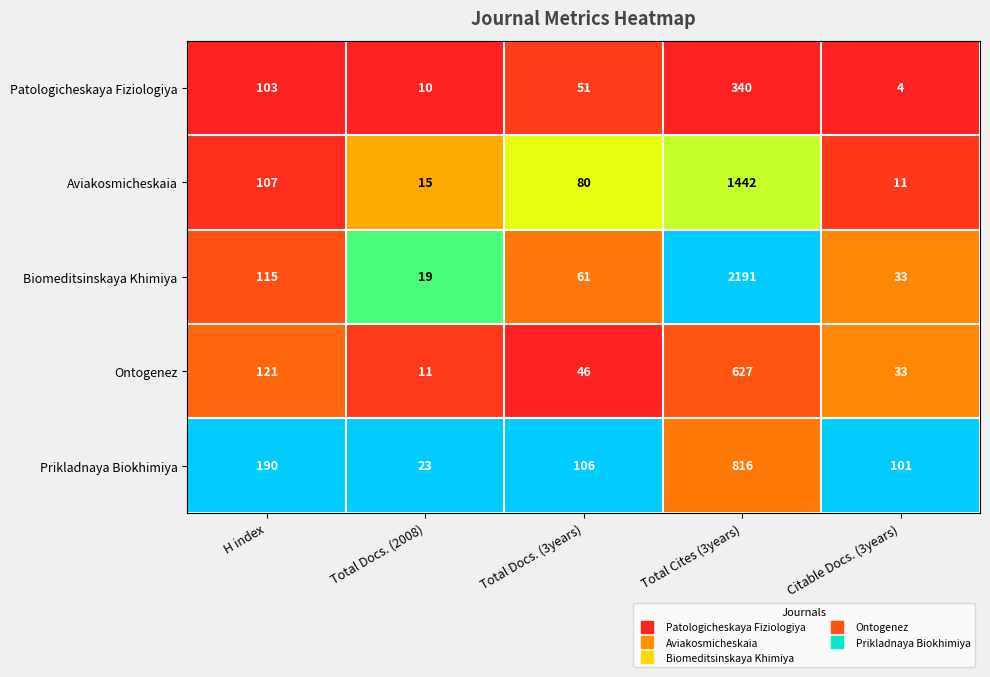

Rank the series by their average value, from lowest to highest.

Patologicheskaya Fiziologiya, Ontogenez, Prikladnaya Biokhimiya, Aviakosmicheskaia, Biomeditsinskaya Khimiya